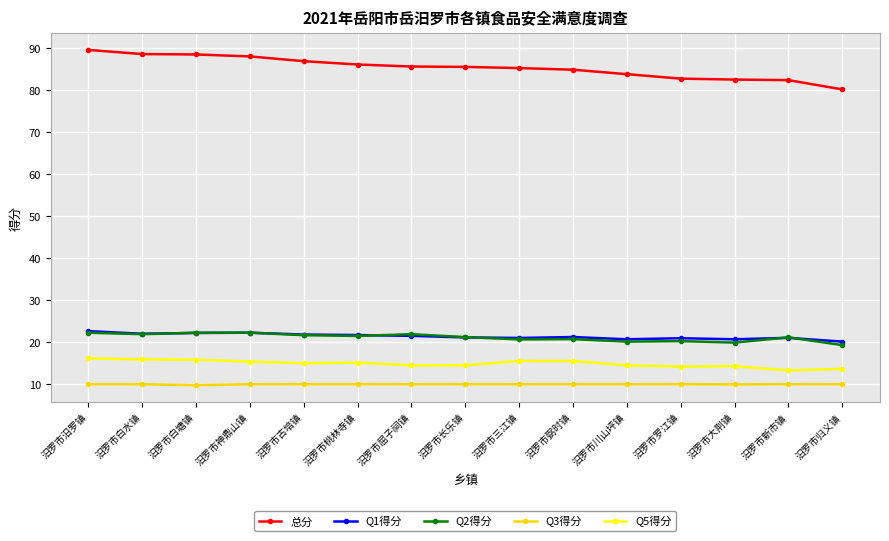

Is it true that Q2得分 equals 32.5 at 汨罗市三江镇?

False